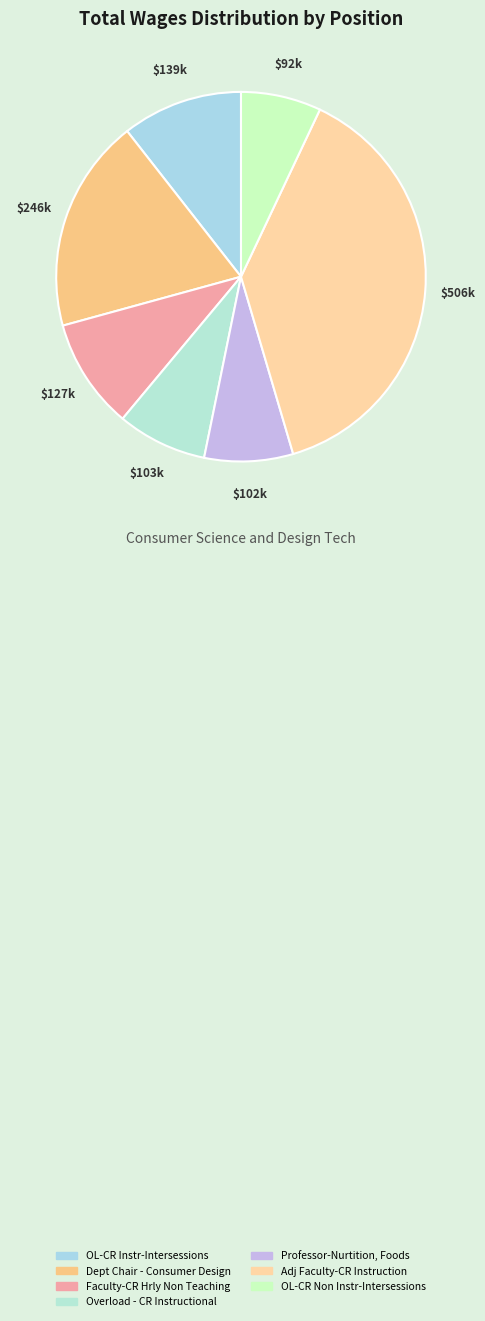

True or false: Dept Chair - Consumer Design accounts for 5% of the total.

False